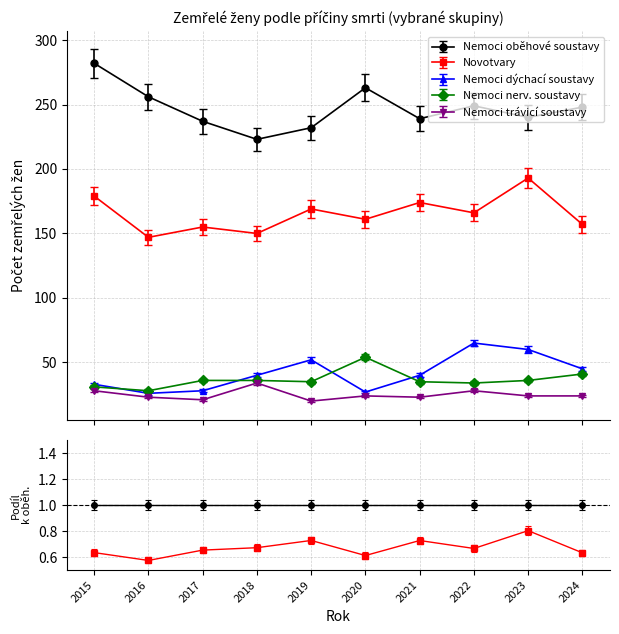

Which has a higher value, 2019 or 2016?

2016